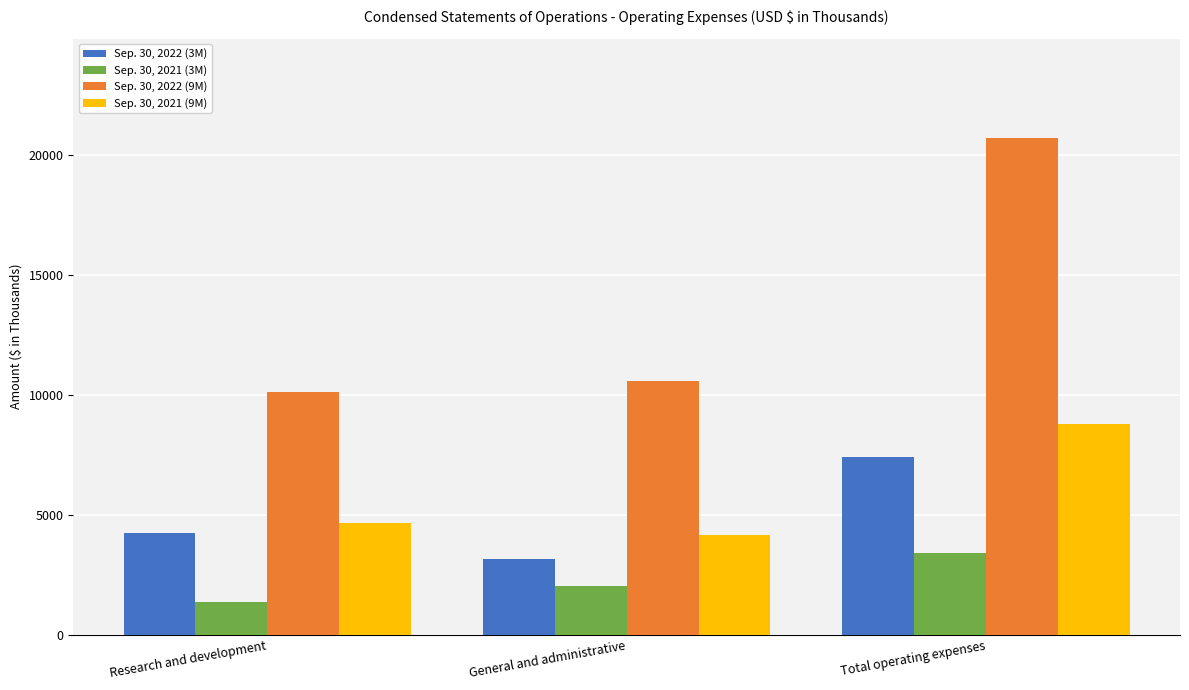

Is it true that Sep. 30, 2021 (3M) equals 2041 at General and administrative?

True